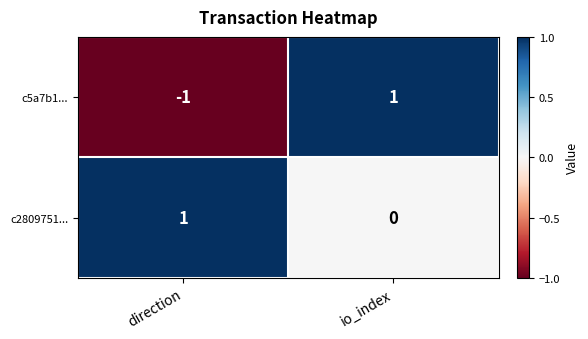

Which series has the largest range (max minus min)?

c5a7b1...